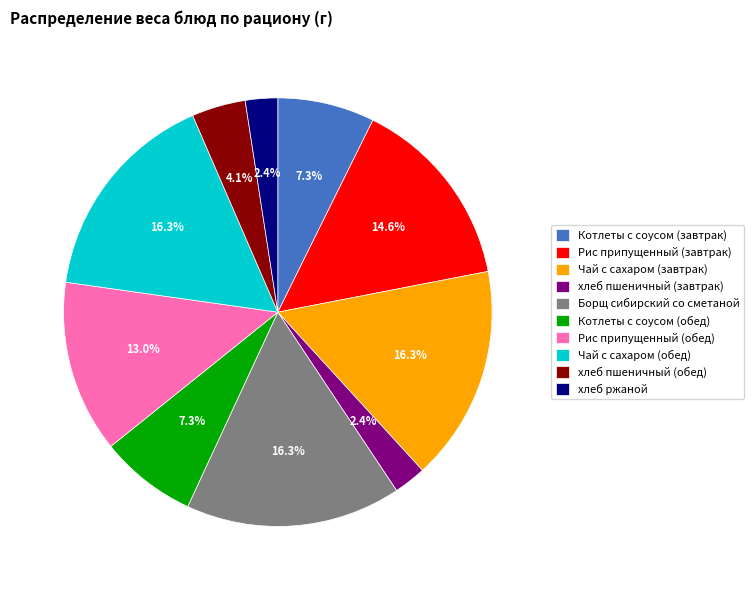

How much of the chart is everything except Рис припущенный (завтрак)?

85.4%